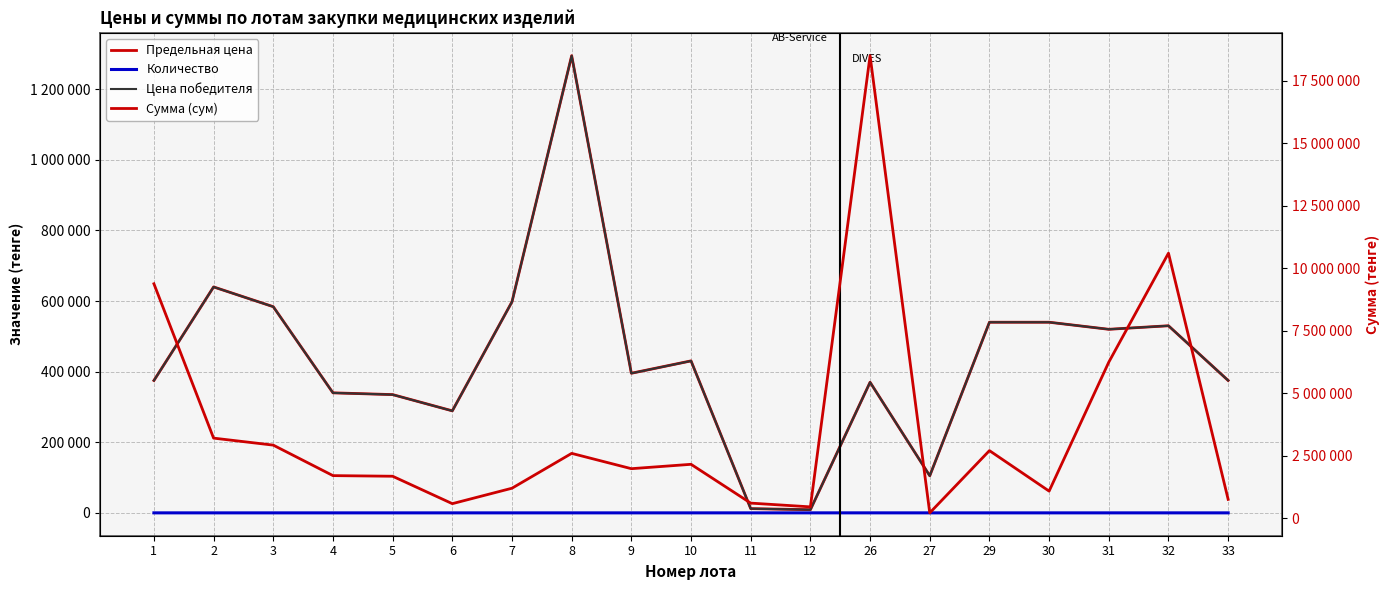

Reading right to left, list all the values displayed in this chart.

Предельная цена: 375000	530000	520000	540000	540000	105000	370000	9000	12000	430500	395500	1295000	598000	289000	335000	340000	584000	640000	375000
Количество: 2	20	12	2	5	2	50	50	50	5	5	2	2	2	5	5	5	5	25
Цена победителя: 375000	530000	520000	540000	540000	105000	370000	8900	11900	430400	395400	1294900	597900	288900	334900	339900	583900	639900	374900
Сумма (сум): 750000	10600000	6240000	1080000	2700000	210000	18500000	450000	600000	2152500	1977500	2590000	1196000	578000	1675000	1700000	2920000	3200000	9375000